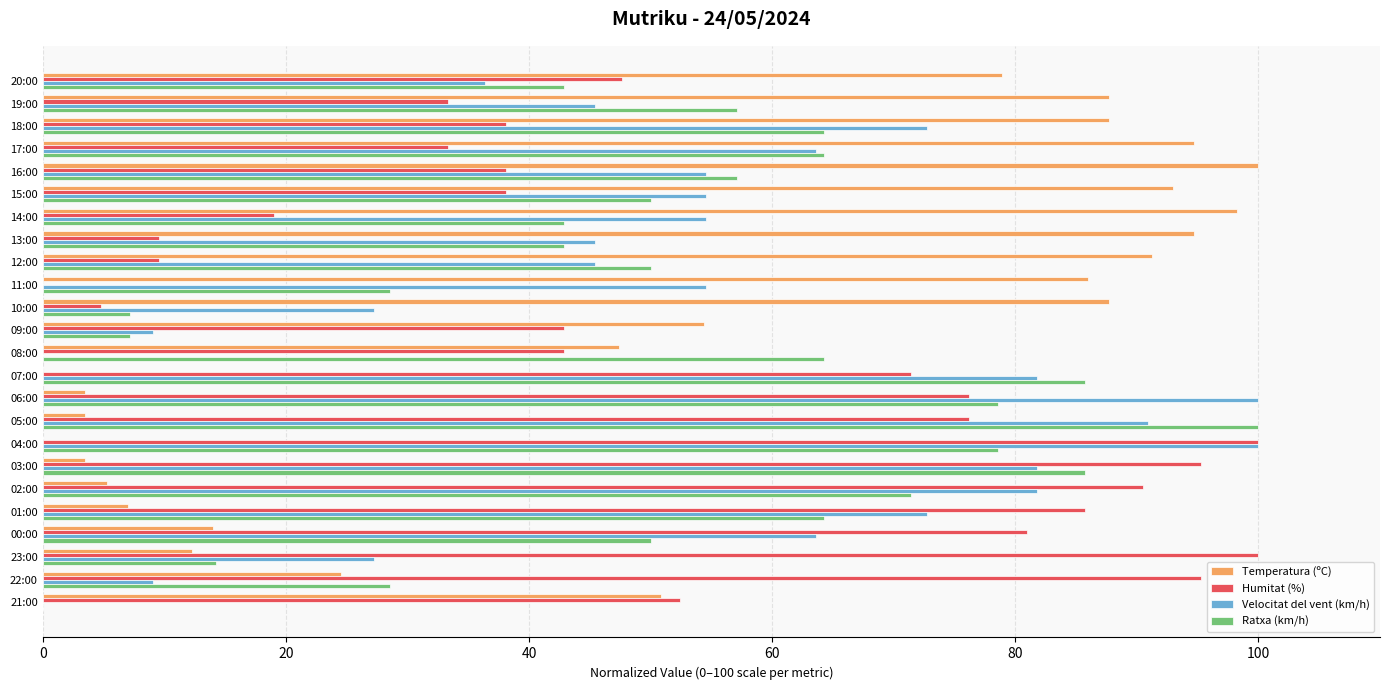

Is the value of Ratxa (km/h) at 00:00 greater than the value of Temperatura (ºC) at 11:00?

No